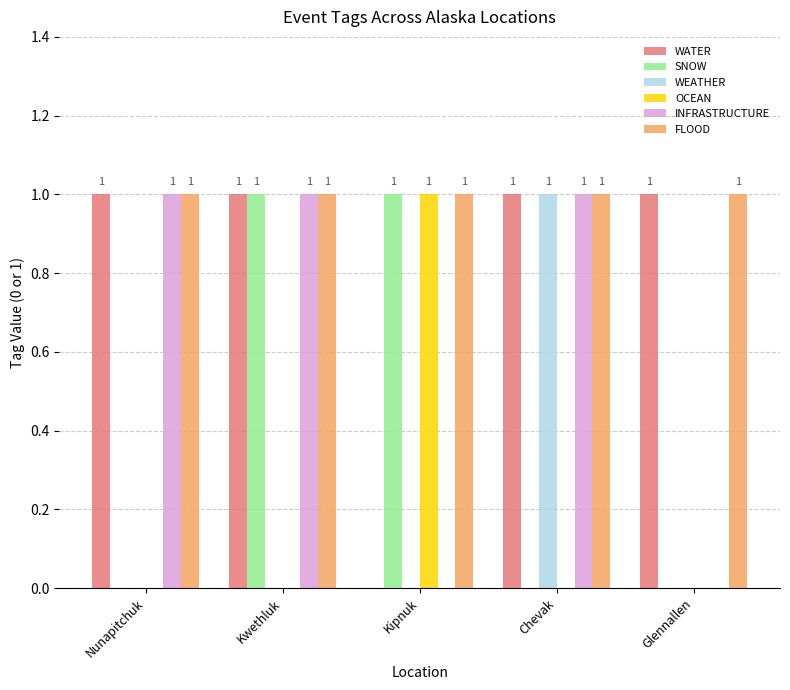

What is the sum of all WATER values?

4